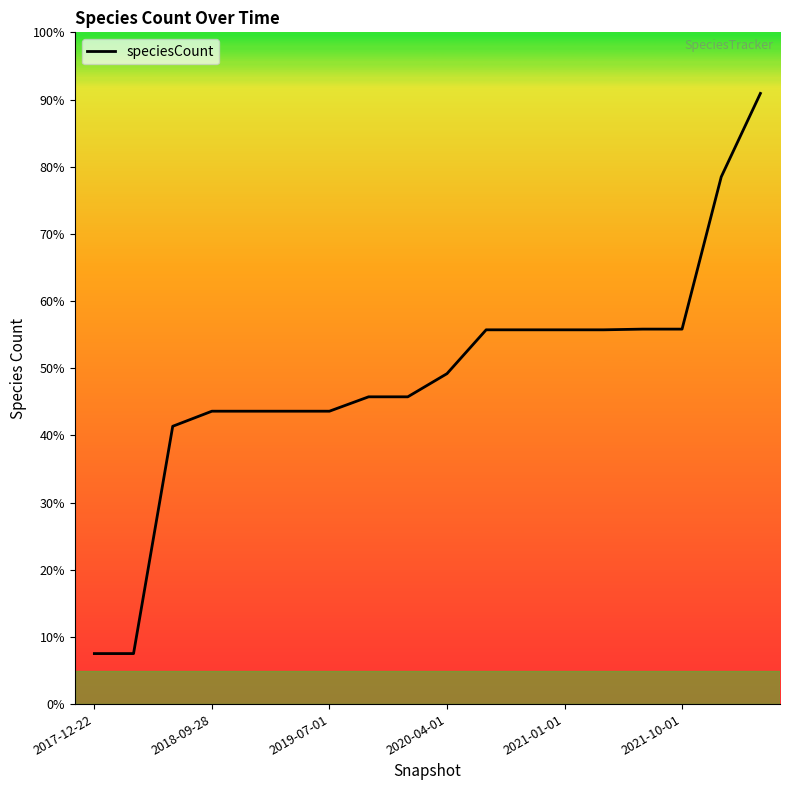

Is this an area chart (filled region under the line)?

No